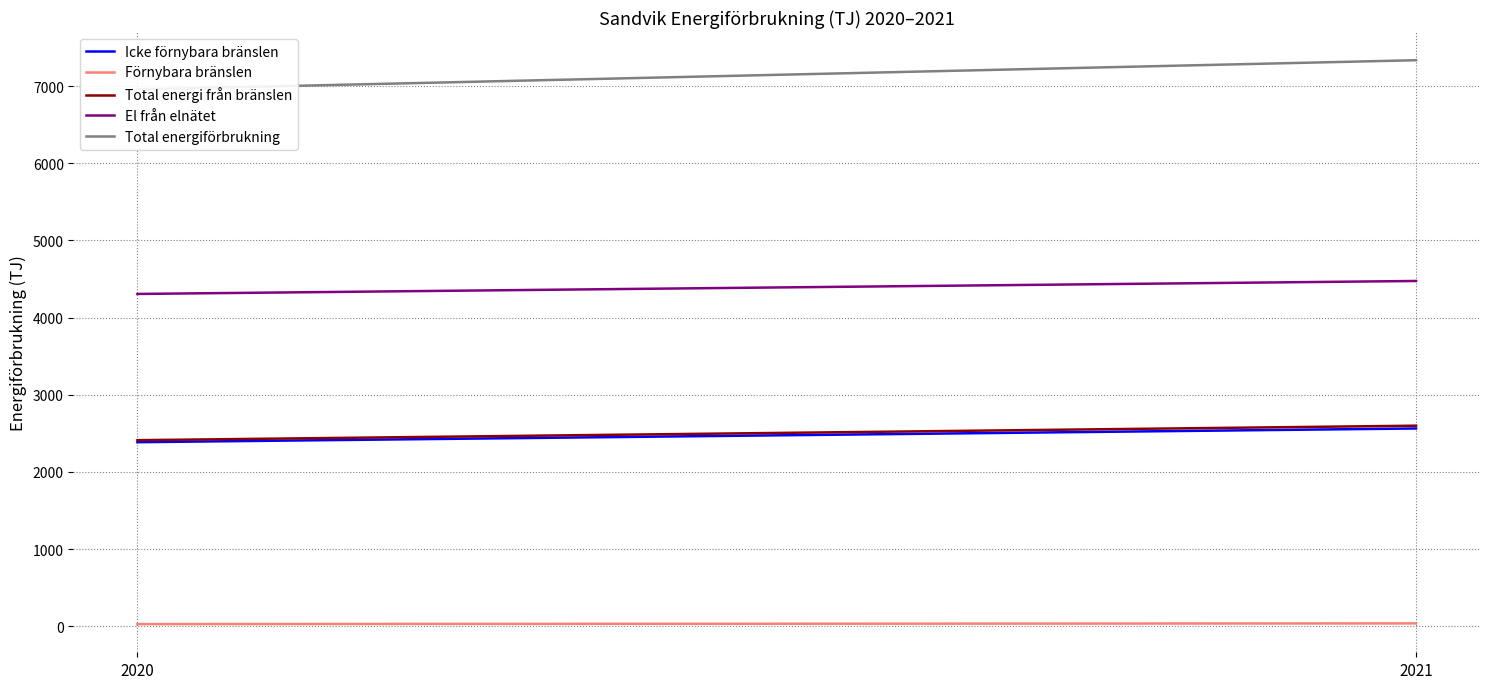

What is the average value of the Icke förnybara bränslen series?

2474